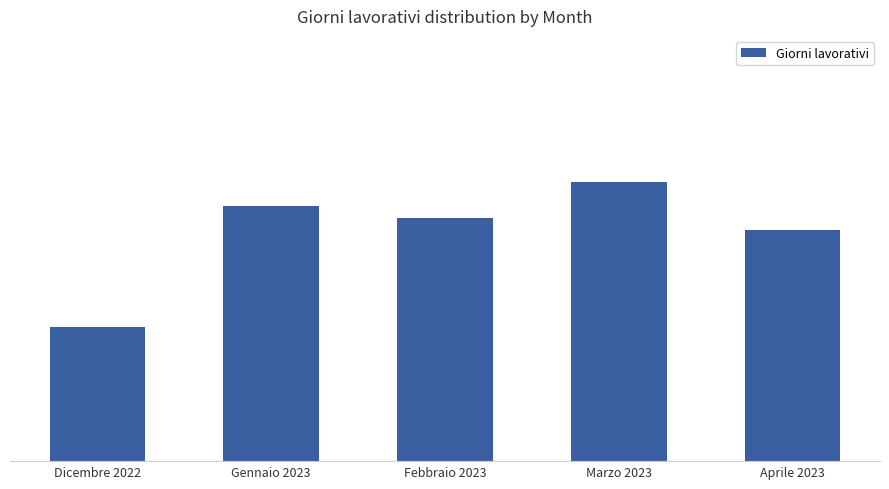

Are the bars horizontal?

No